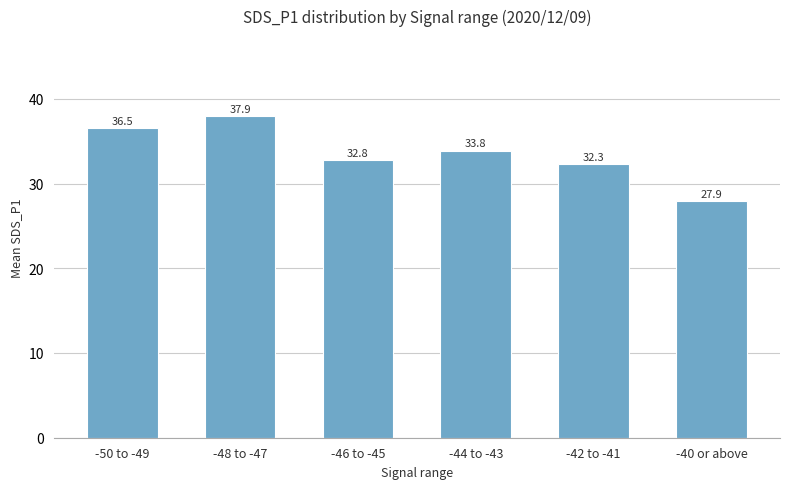

How many bars are there in total?

6